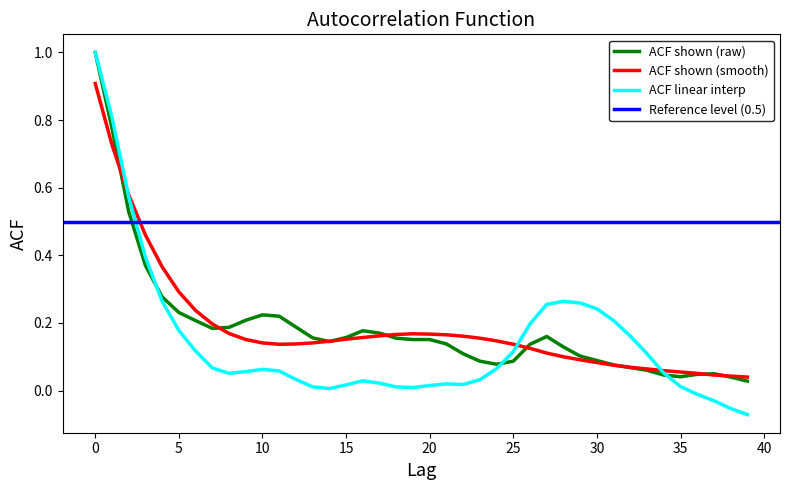

What is the maximum value shown in the chart?

1.0